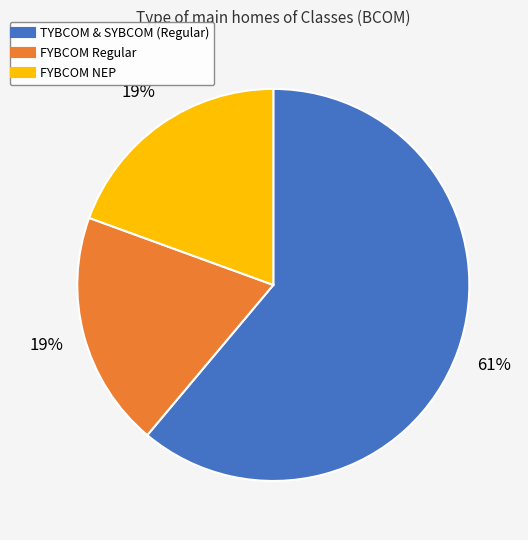

Is there a majority slice in this chart?

Yes